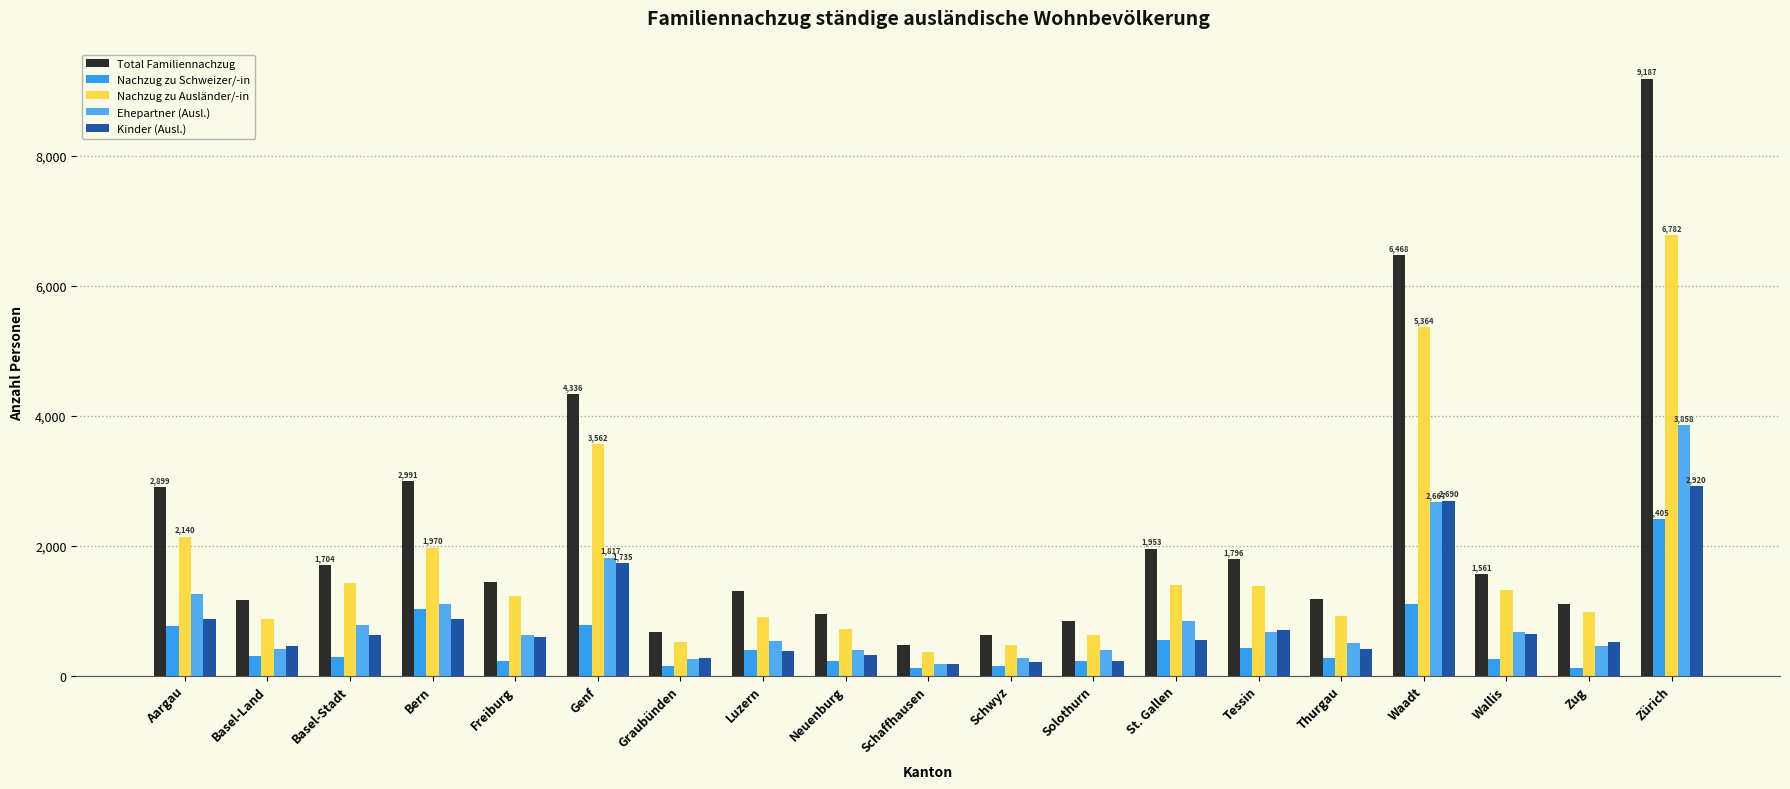

Is it true that Ehepartner (Ausl.) equals 4665 at Waadt?

False